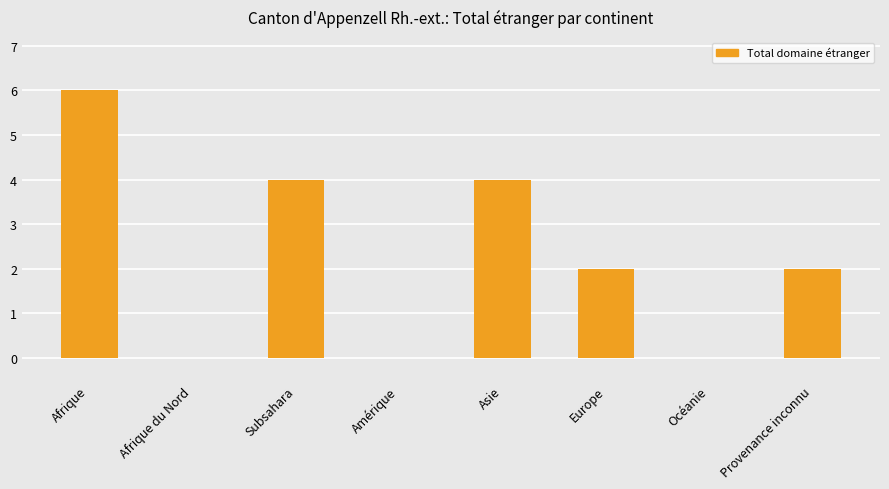

Approximately how many times larger is the value at Asie compared to Provenance inconnu?

2.0